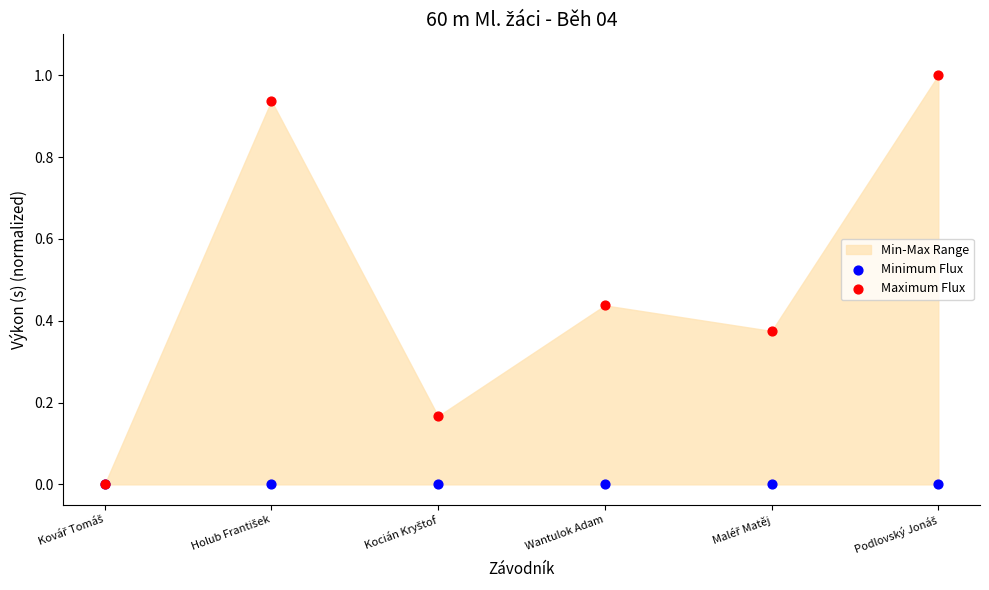

Which series reaches the minimum Y coordinate?

Minimum Flux